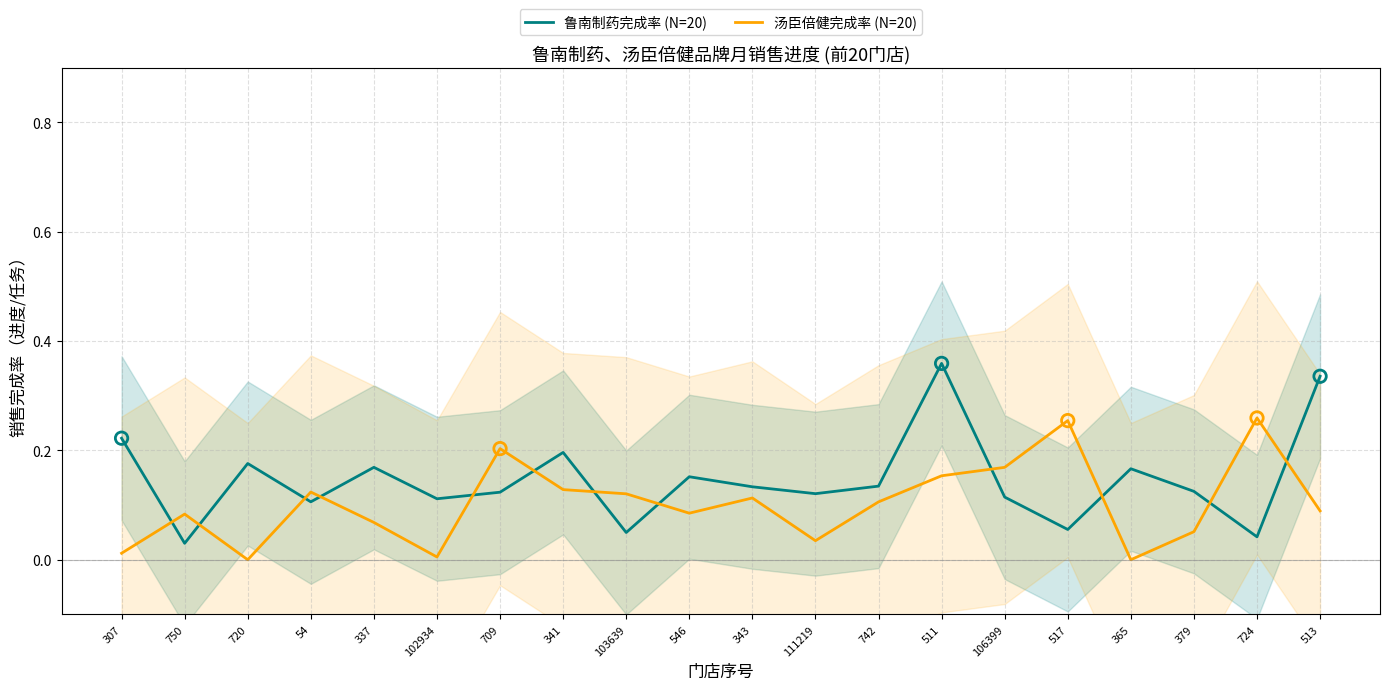

Which series contains the lowest Y value?

汤臣倍健完成率 (N=20)